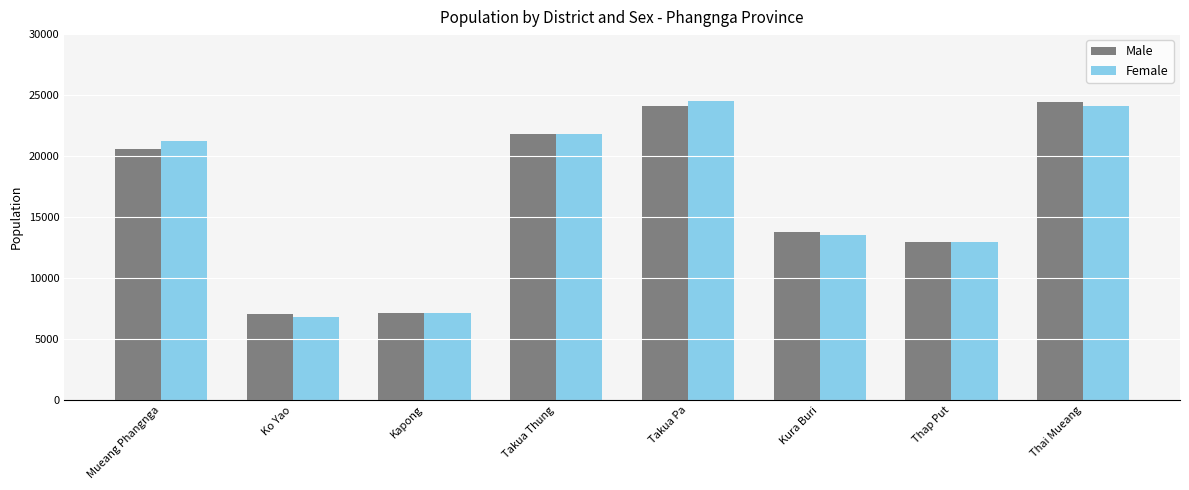

The Male series shows 34424 at Mueang Phangnga. True or false?

False